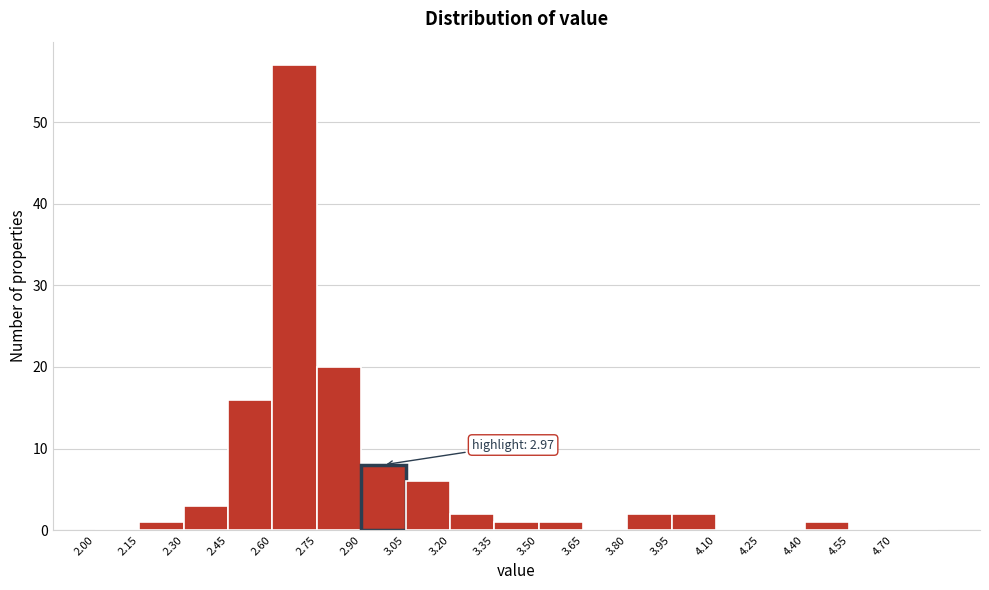

Which range on the x-axis has the tallest bar?

2.60 to 2.75